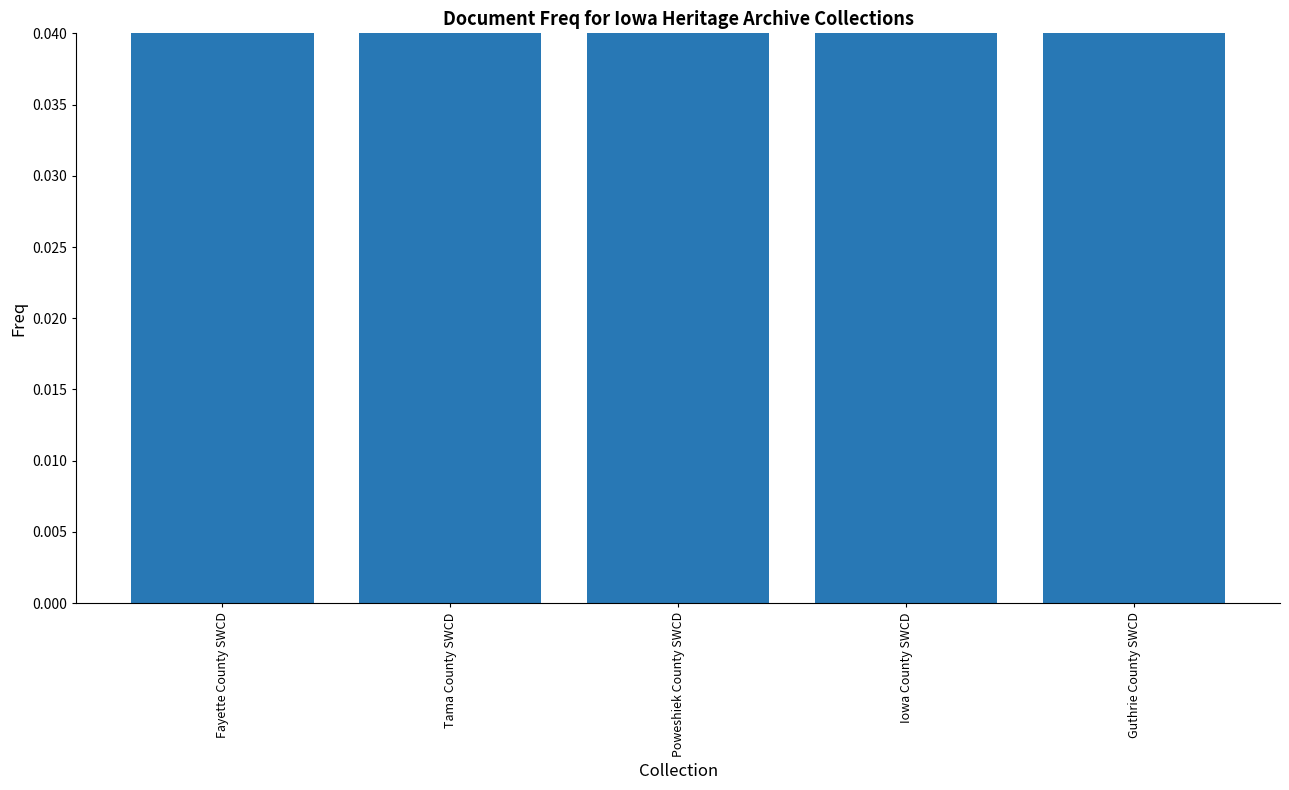

Where is the data nearest to the value 0?

Guthrie County SWCD